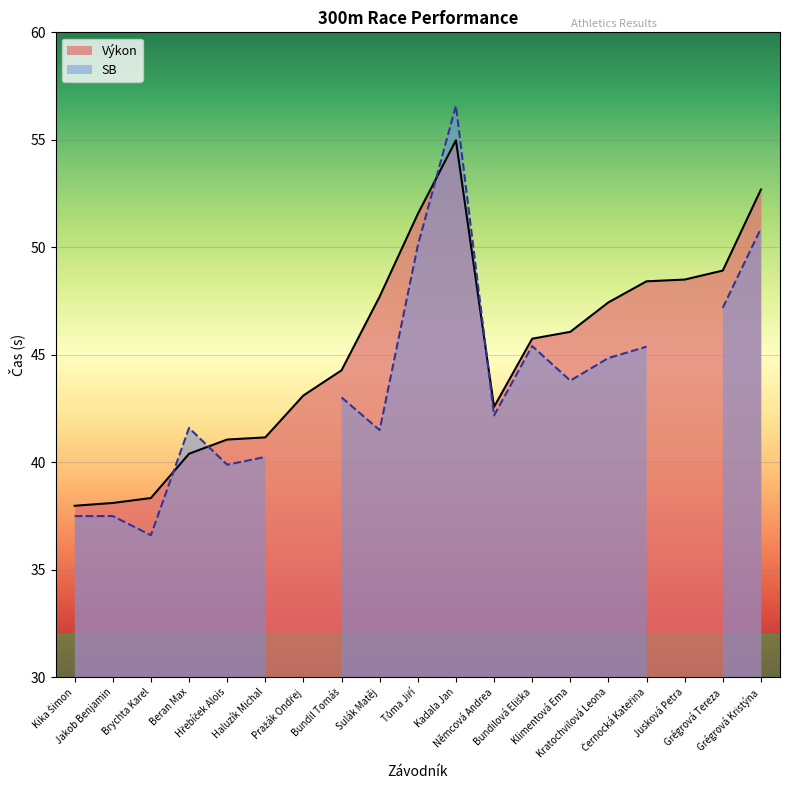

Where is the first local minimum?

Němcová Andrea